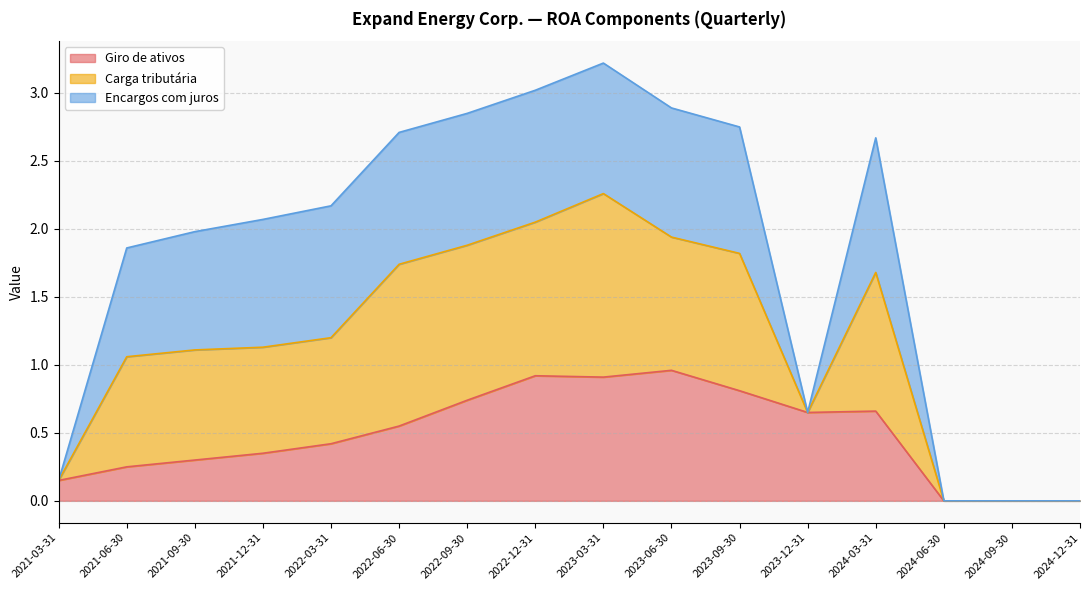

The Giro de ativos series shows 0.4 at 2022-03-31. True or false?

True